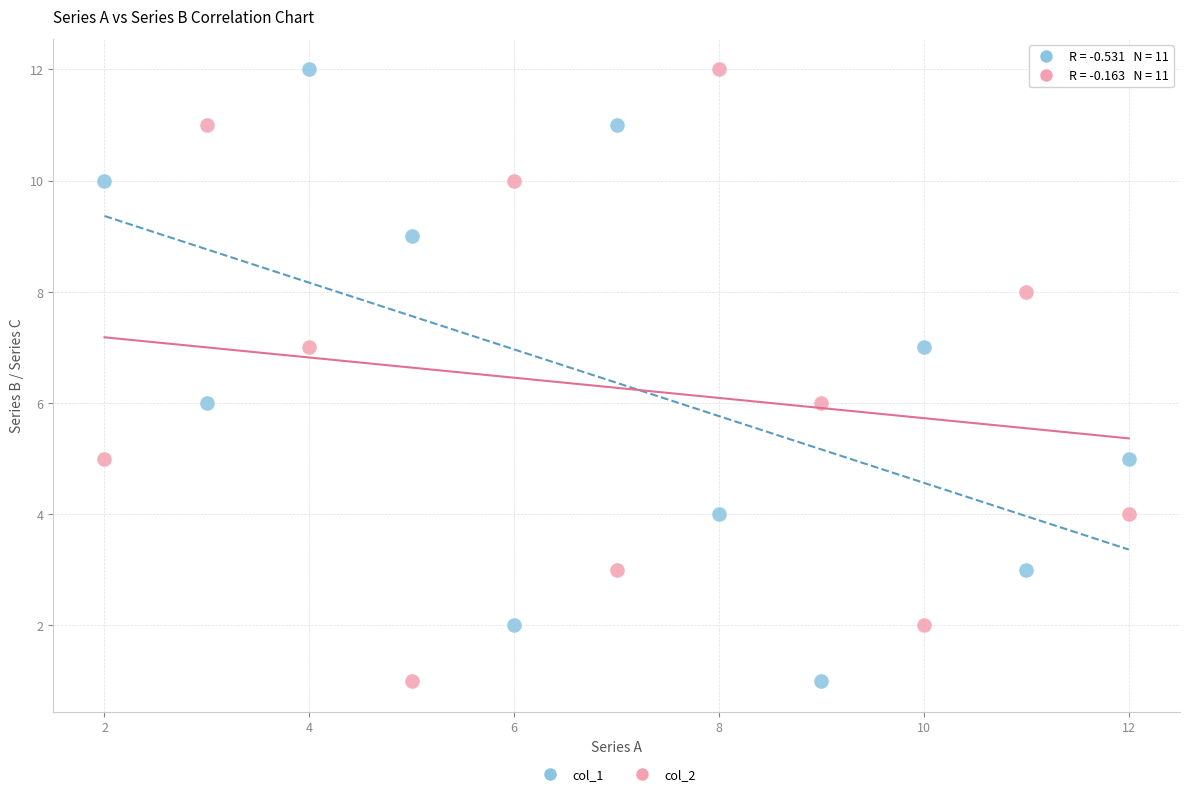

Across all data points, what is the range of X values (max minus min)?

10